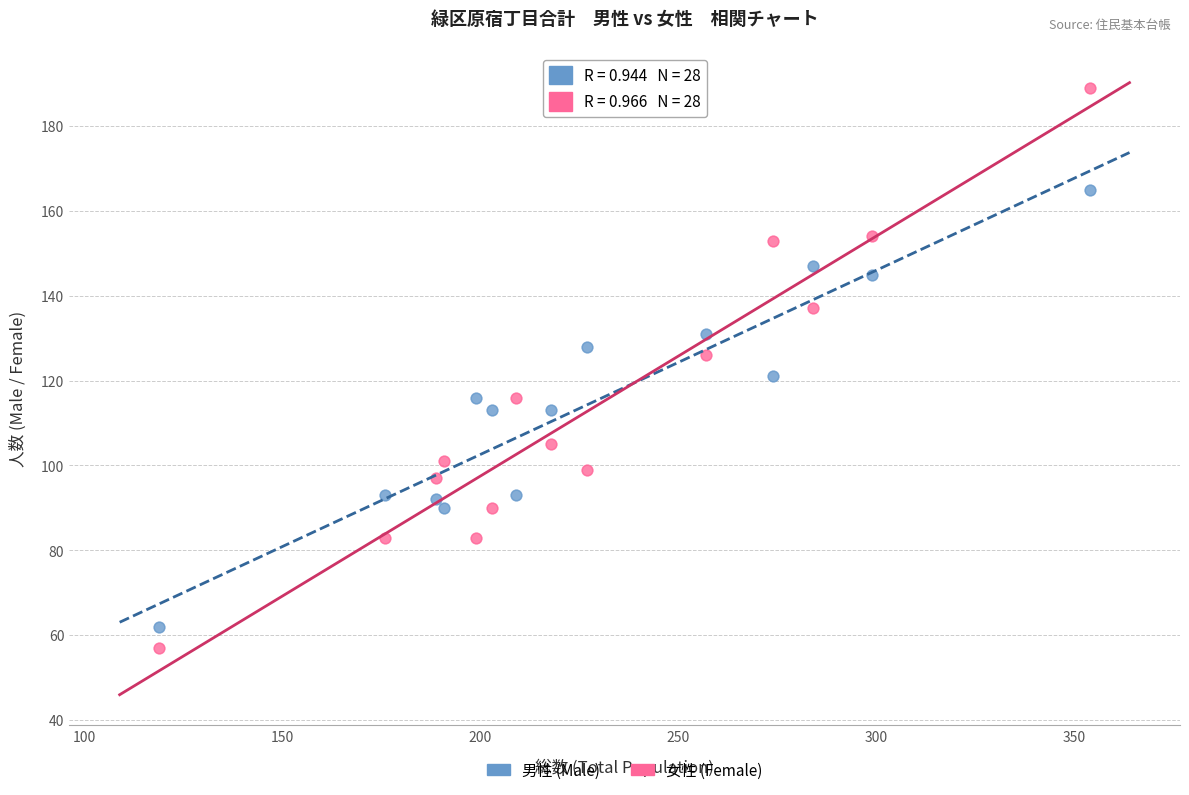

Which series contains the lowest Y value?

女性 (Female)